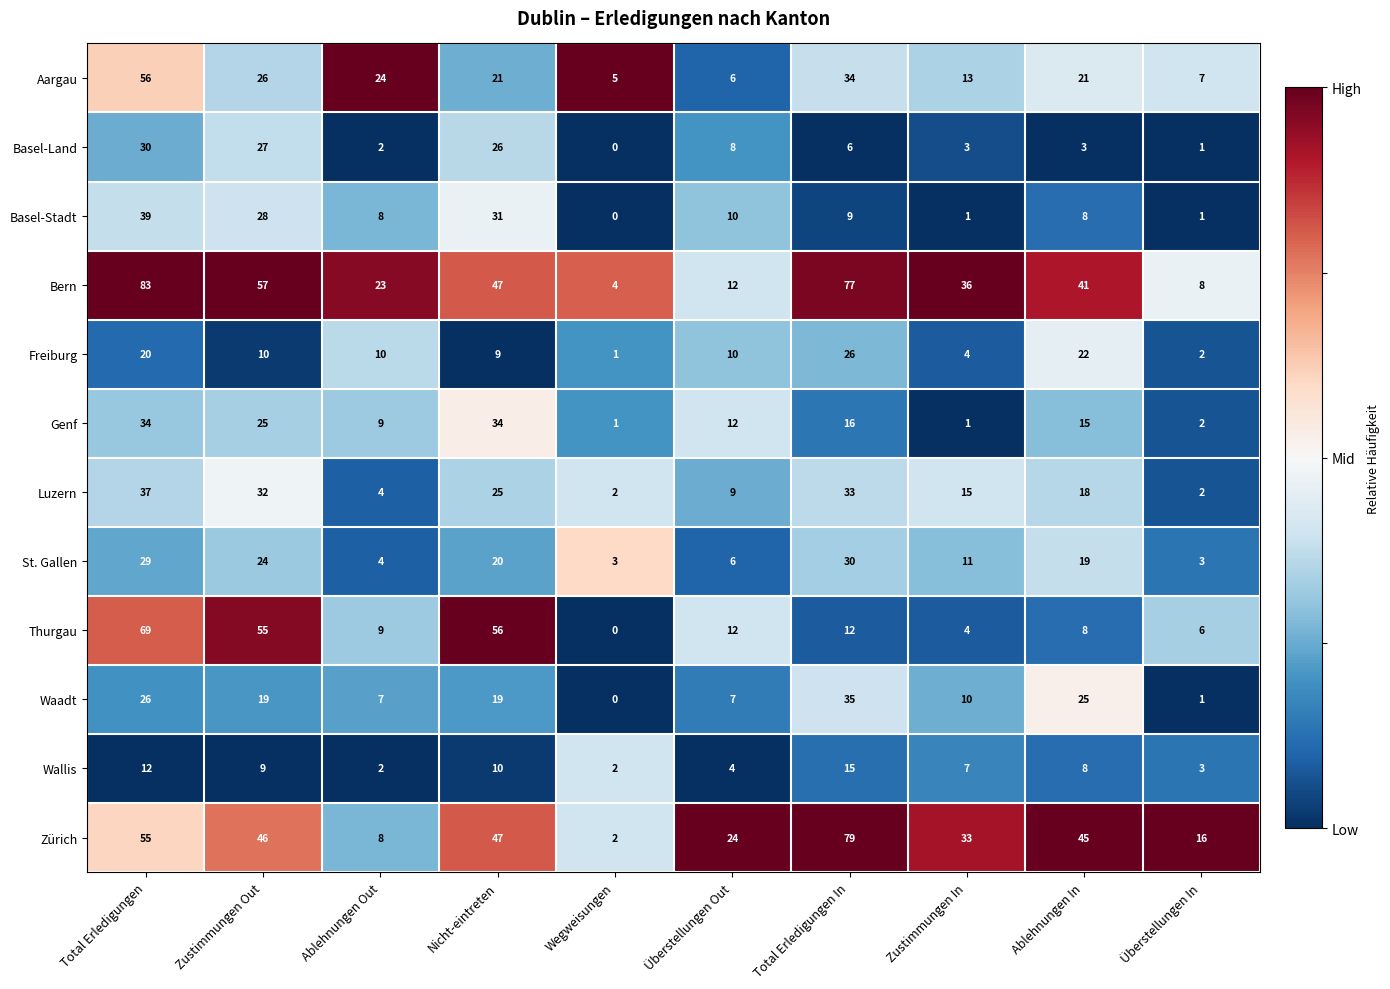

Rank the series at Total Erledigungen from lowest to highest value.

Wallis, Freiburg, Waadt, St. Gallen, Basel-Land, Genf, Luzern, Basel-Stadt, Zürich, Aargau, Thurgau, Bern